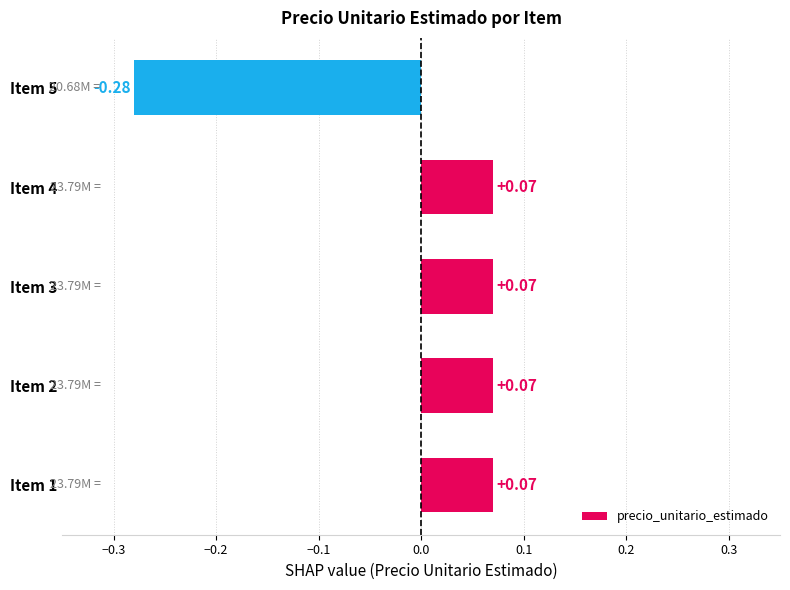

Are the bars grouped side by side (vs. stacked)?

No